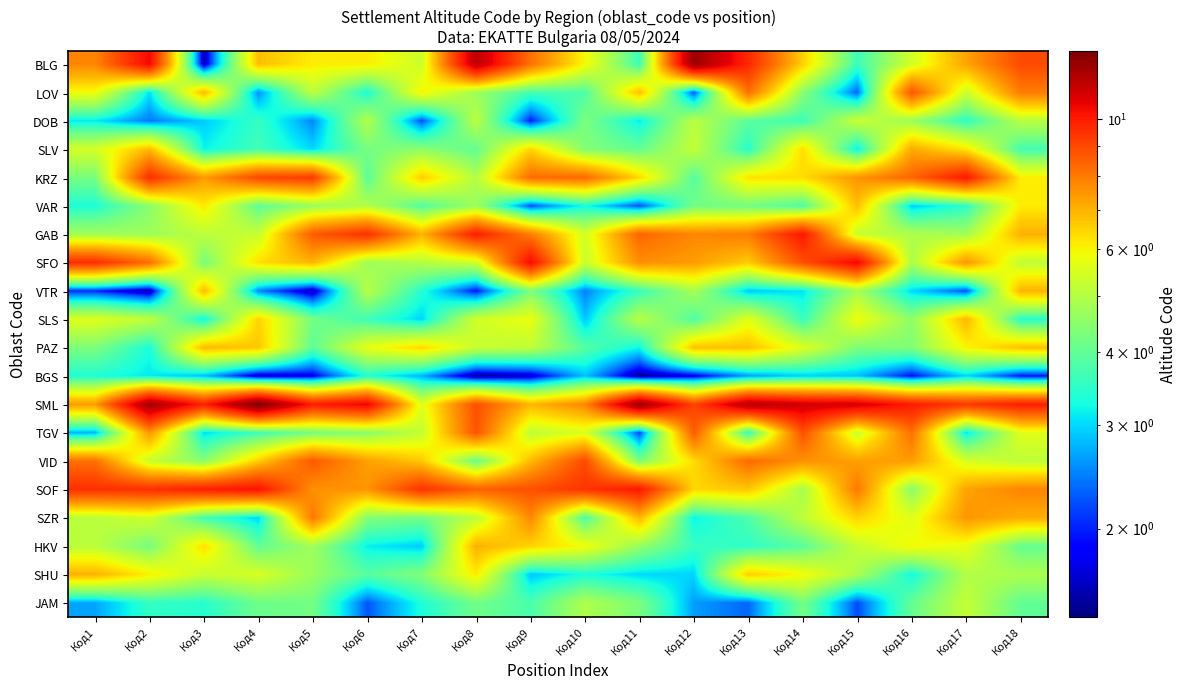

Between Код16 and Код13, which is larger?

Код13